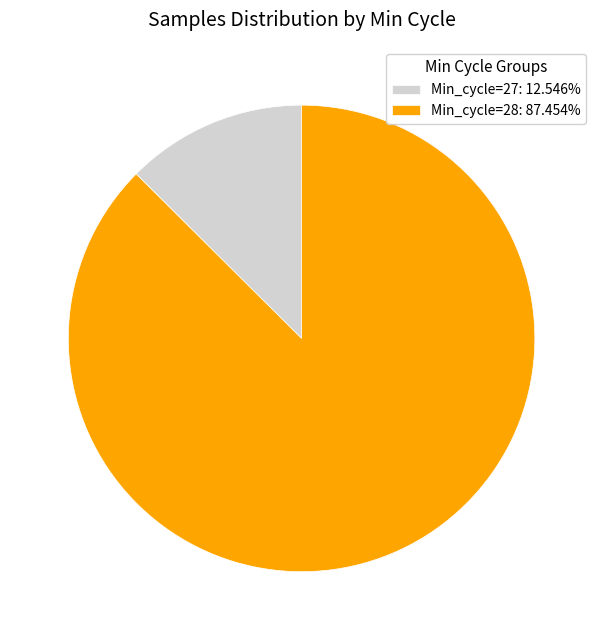

Does any single category account for the majority?

Yes